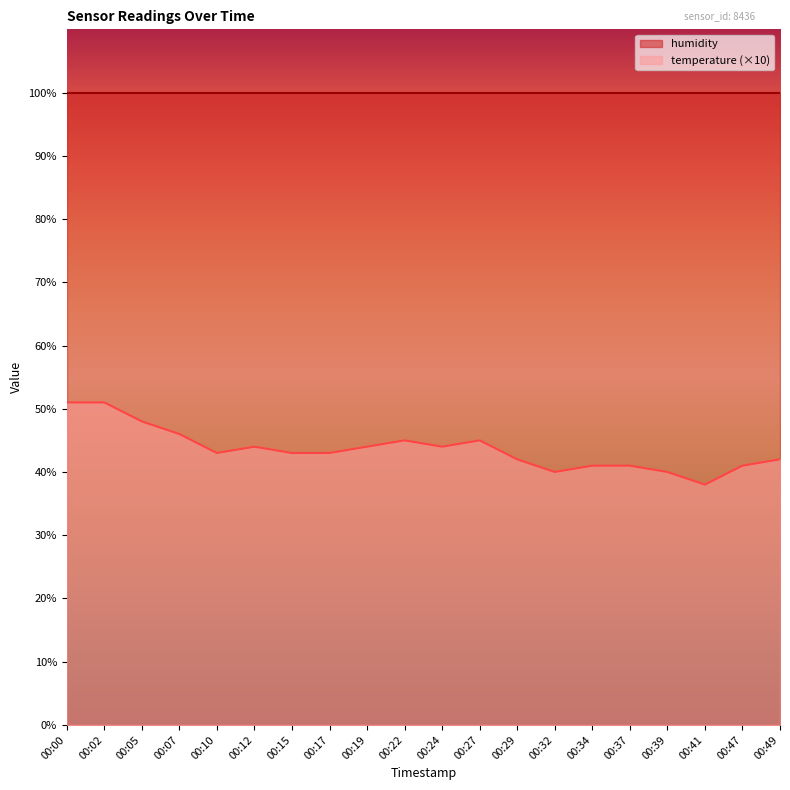

What is the difference between the maximum and minimum values?

13